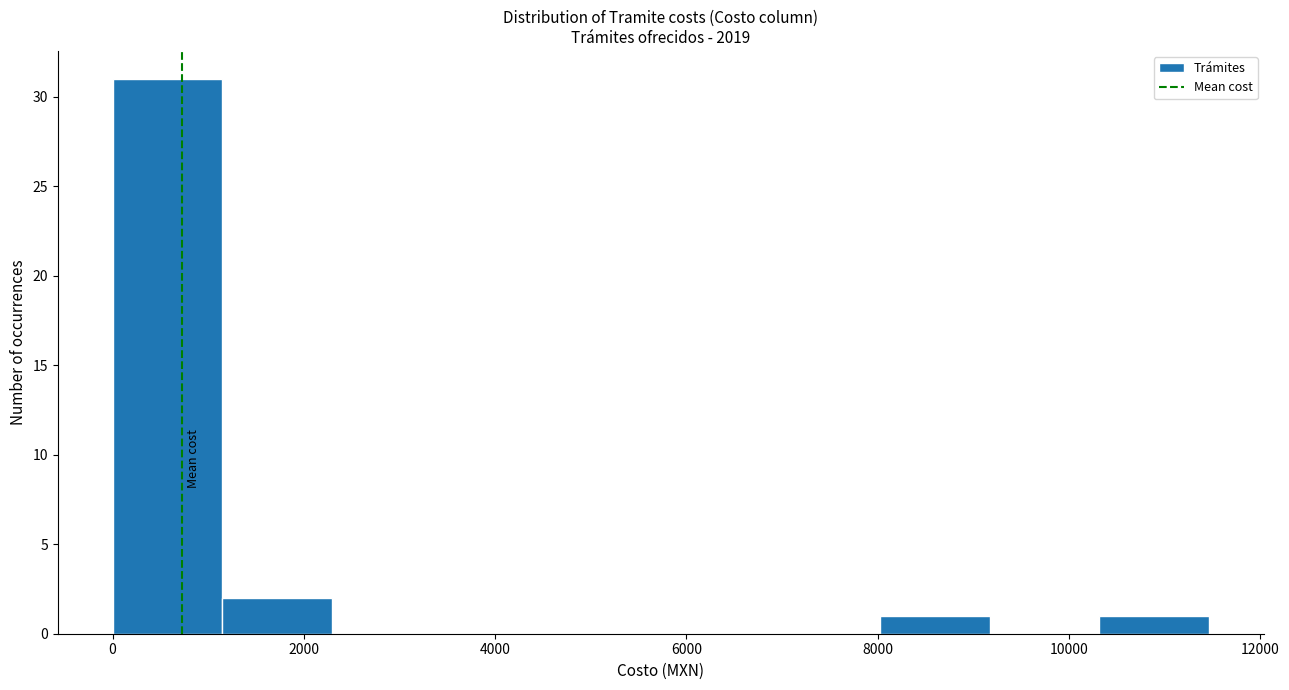

Reading left to right, list every bar in this chart as the range it spans on the x-axis followed by its height. Neither the bar edges nor the heights are printed on the chart, so give them approximately, as read against the axes.

0 to 1200: 31
1200 to 2200: 2
2200 to 3400: 0
3400 to 4600: 0
4600 to 5800: 0
5800 to 6800: 0
6800 to 8000: 0
8000 to 9200: 1
9200 to 10400: 0
10400 to 11400: 1